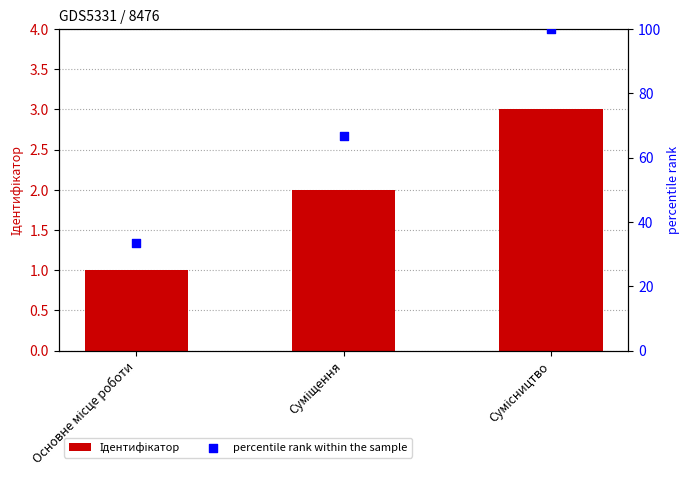

Which series reaches the minimum Y coordinate?

Ідентифікатор